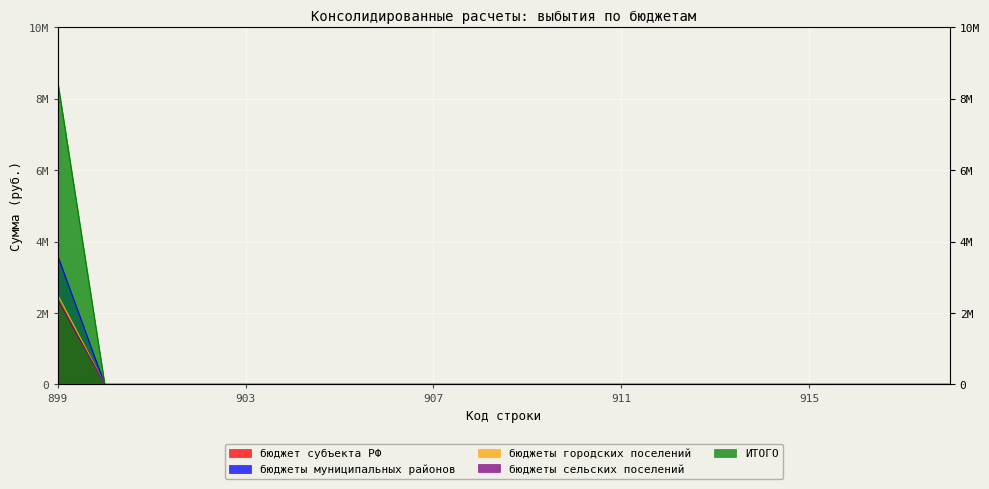

True or false: бюджеты городских поселений has more than 1 points higher than both neighbors.

False